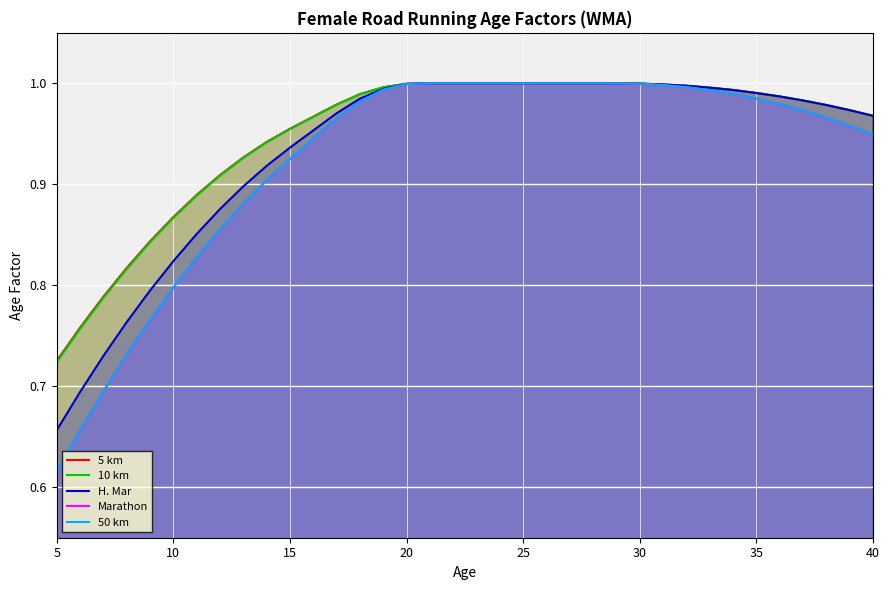

What is the greatest value displayed?

1.0